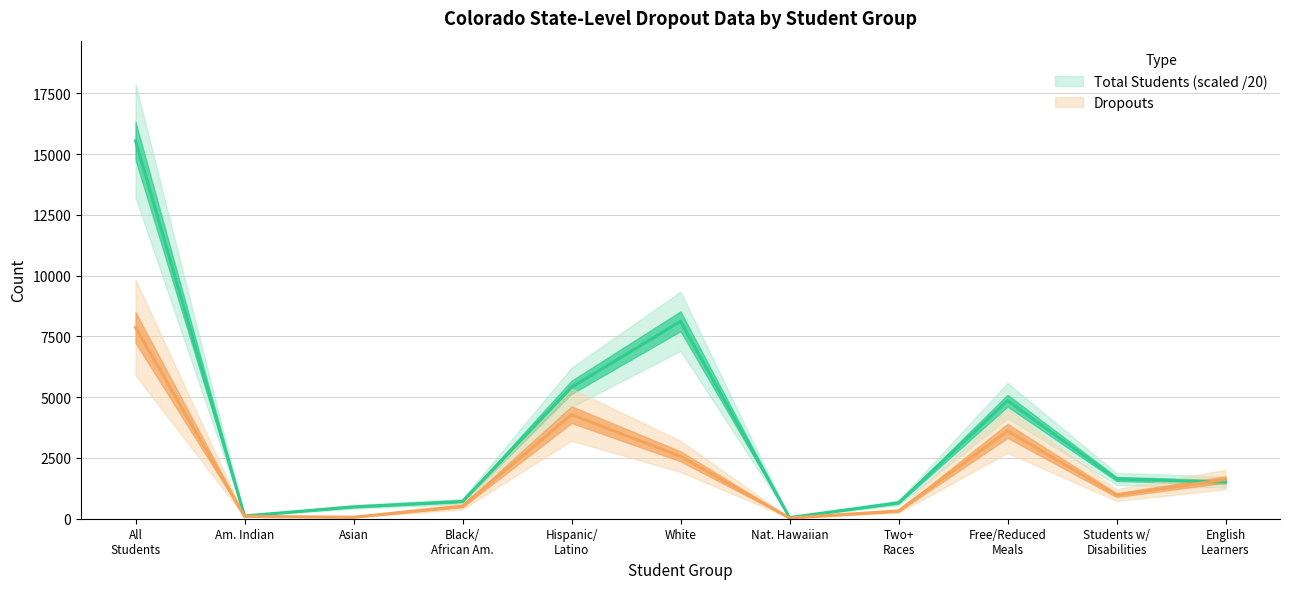

True or false: Dropouts — line has more than 1 points higher than both neighbors.

True